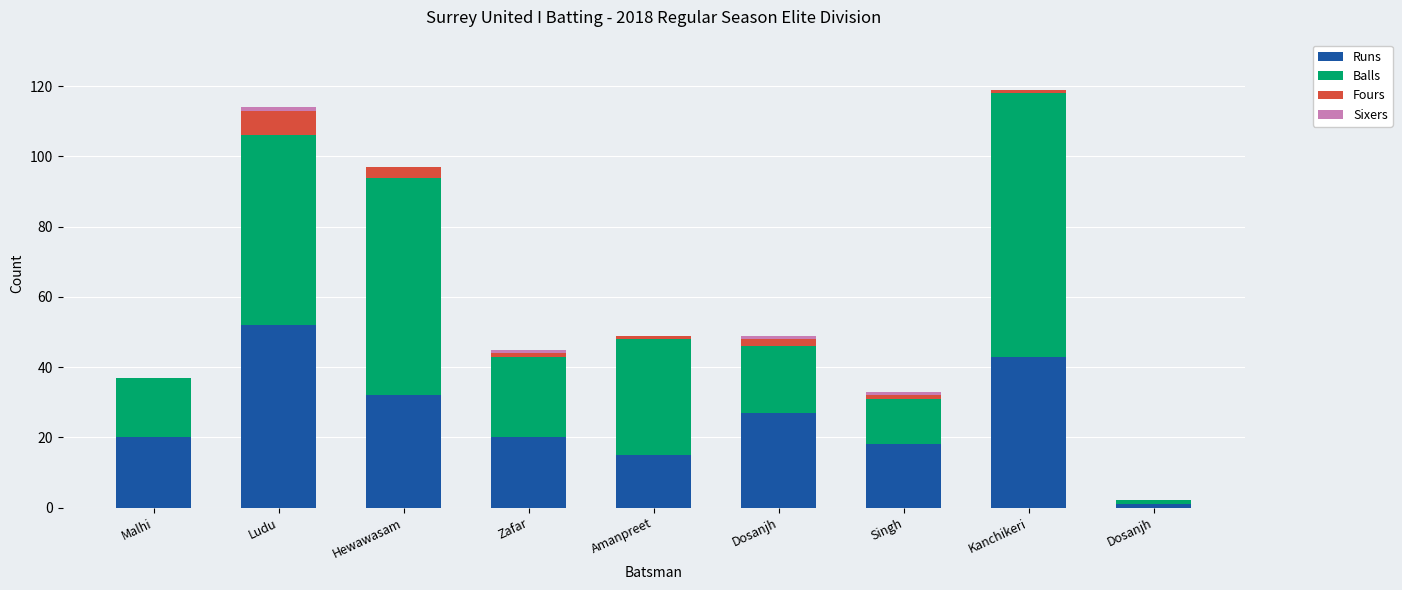

What is the sum of the Runs values at Dosanjh and Hewawasam?

33